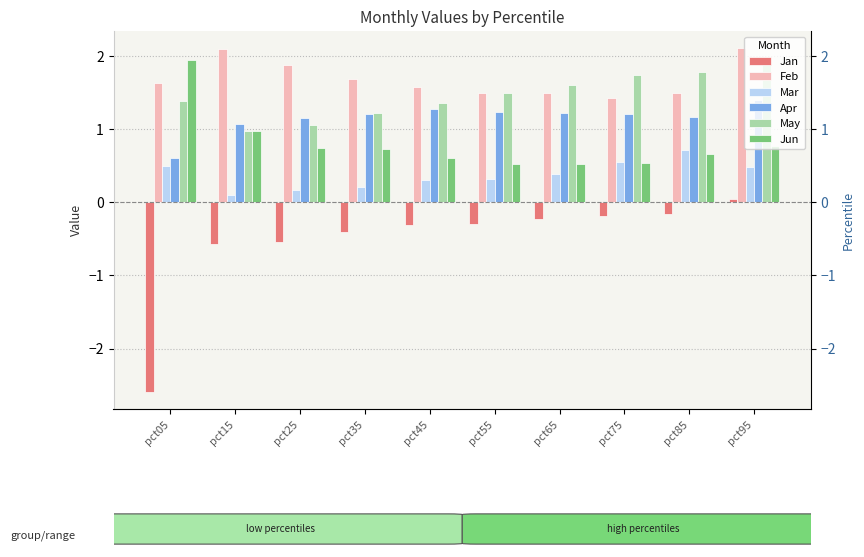

What is the sum of the Apr values at pct05 and pct45?

1.9